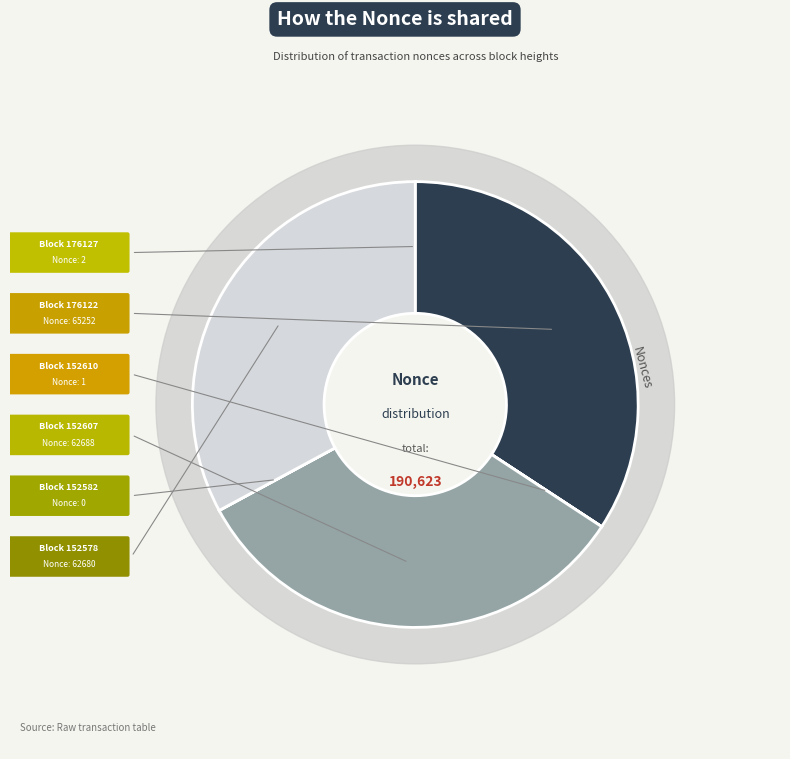

What is the total percentage of 152582 and 176122?

34.2%